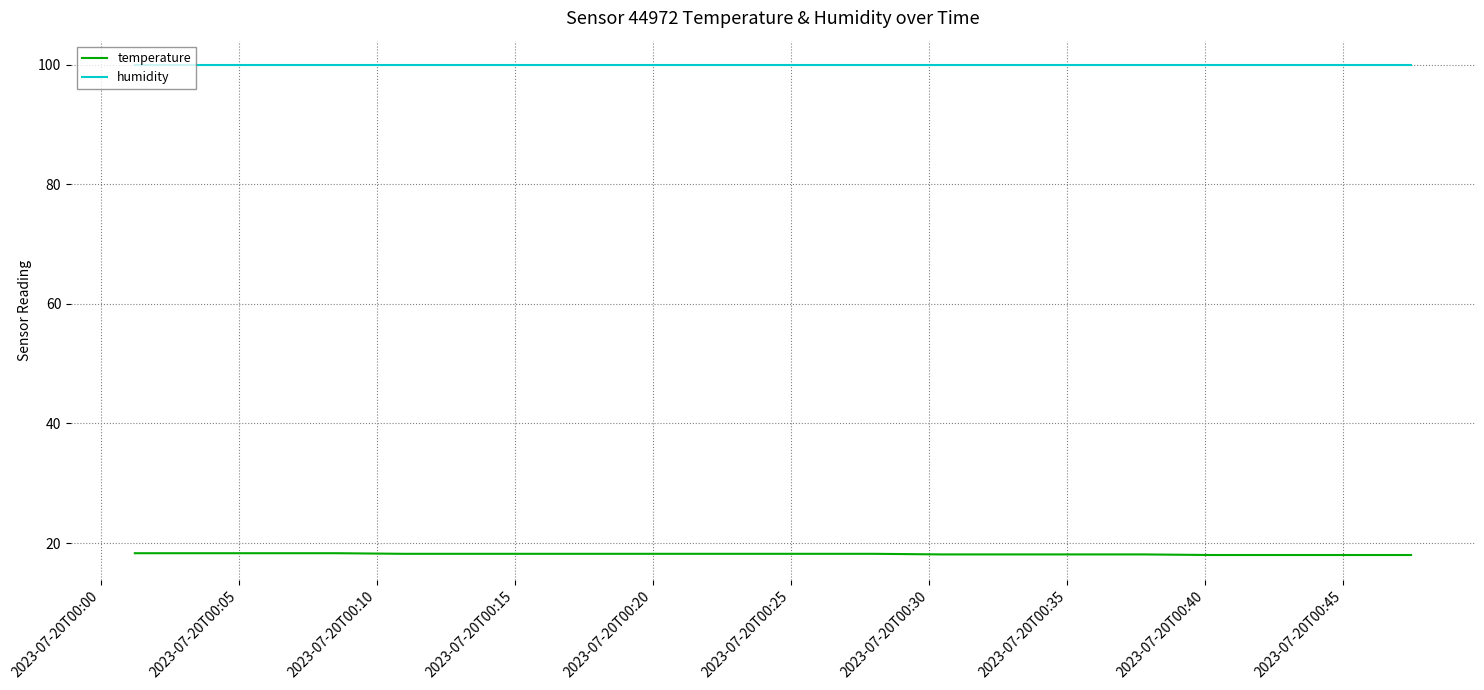

How many lines are shown in the chart?

2